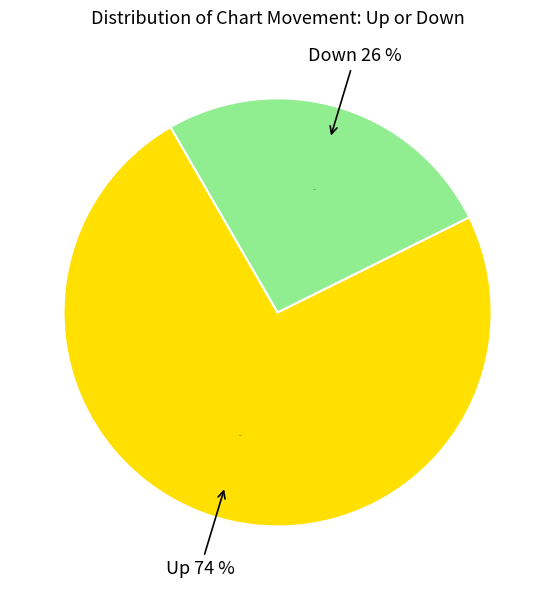

How many slices are in this pie chart?

2